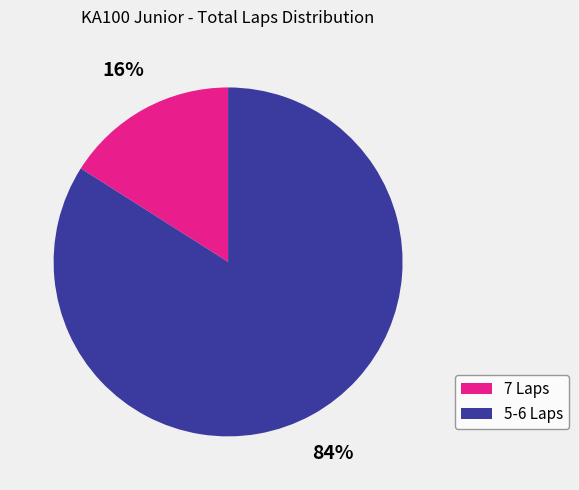

To the nearest percent, what is the difference between the largest and smallest slice percentages?

68%